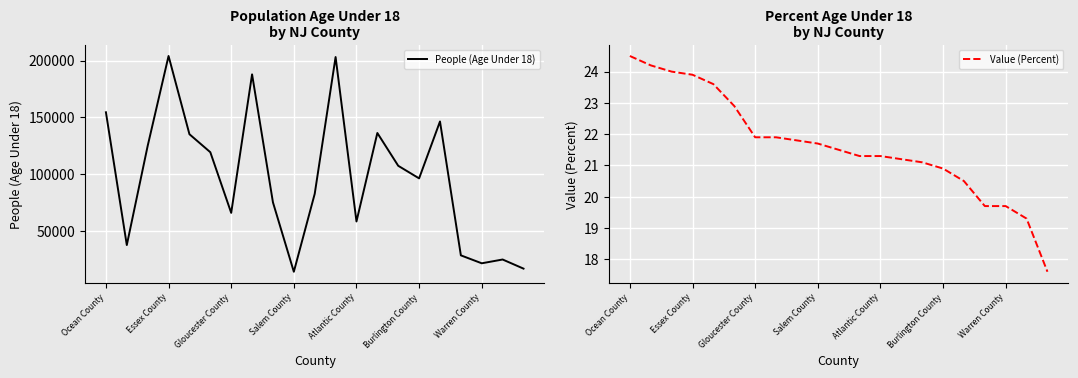

True or false: People (Age Under 18) and Value (Percent) cross at least once.

False